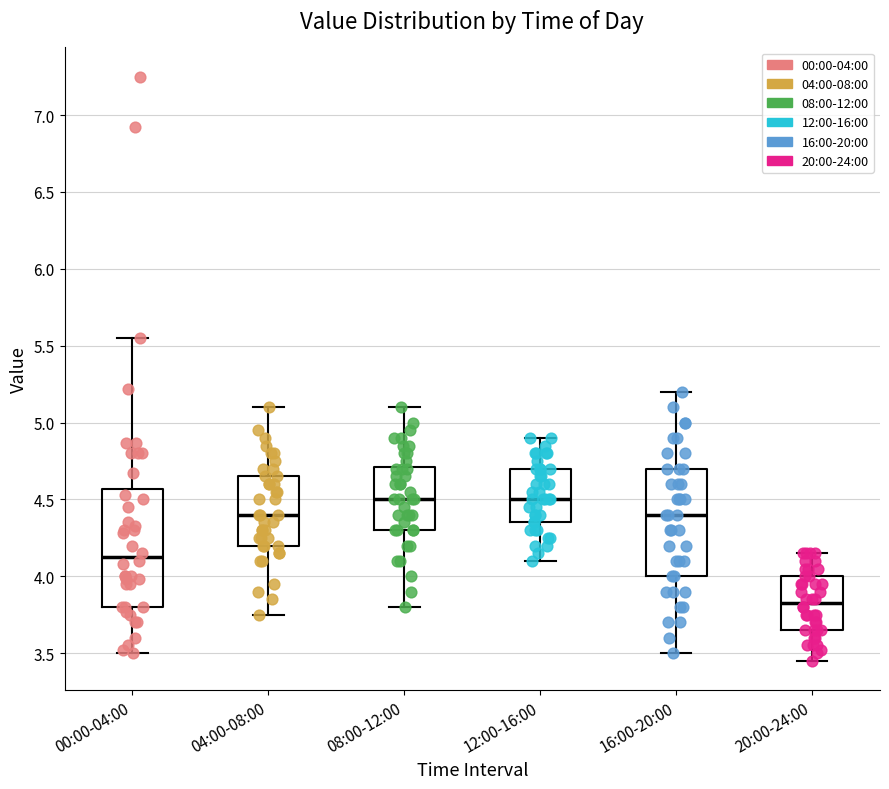

Where is the upper edge of the box for 12:00-16:00 on the y-axis? The values are not printed on the chart, so give them approximately, as read against the axis.

4.70